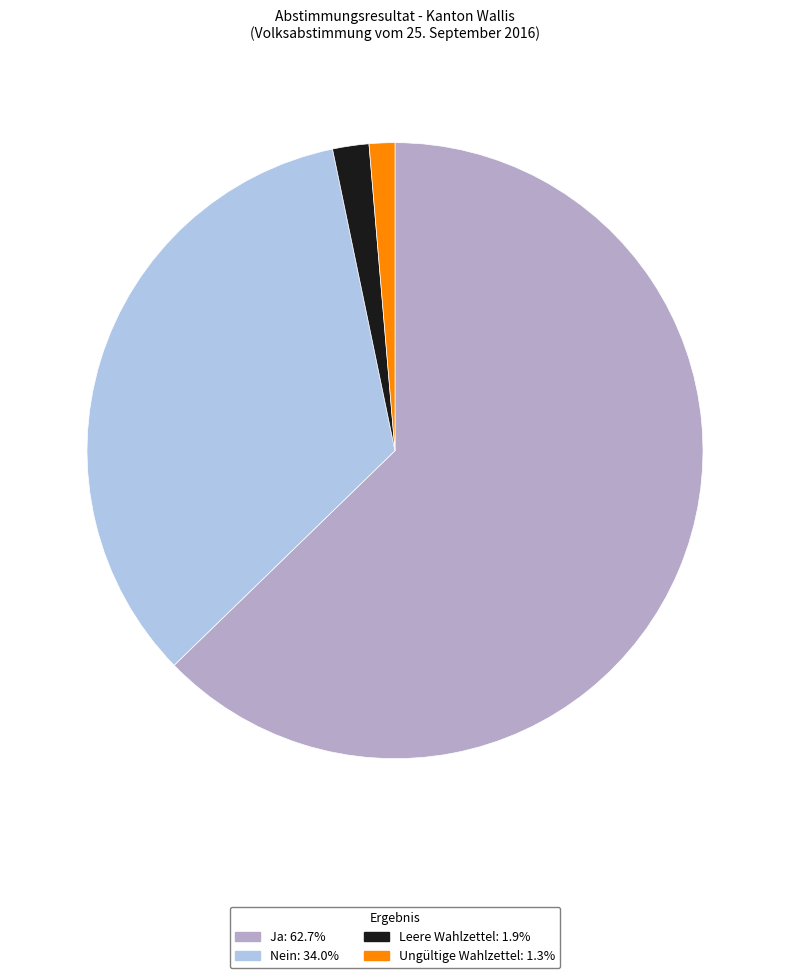

Is the sum of Nein and Ungültige Wahlzettel greater than half?

No